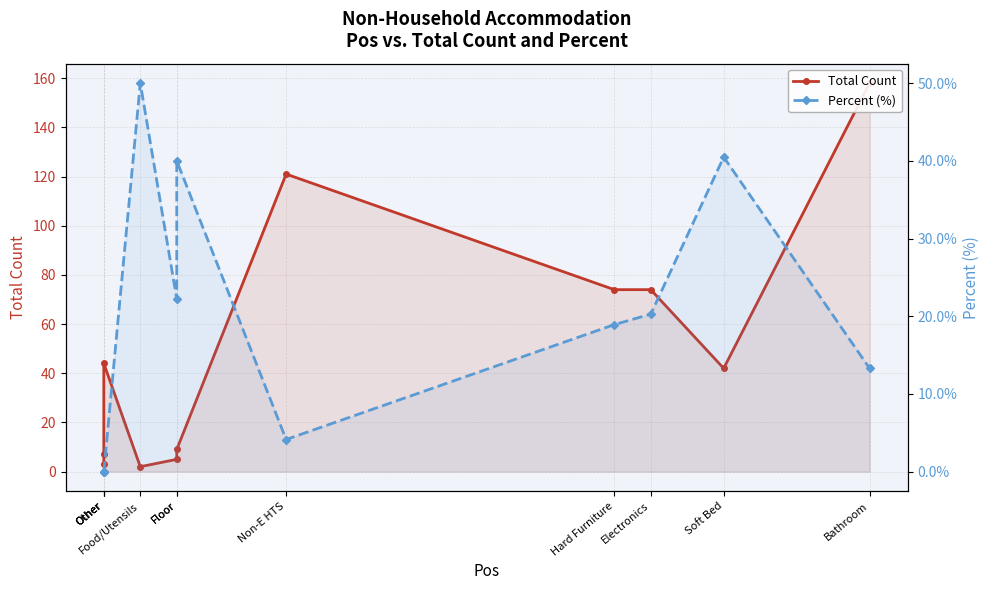

Where is Total Count nearest to the value 80?

Hard Furniture